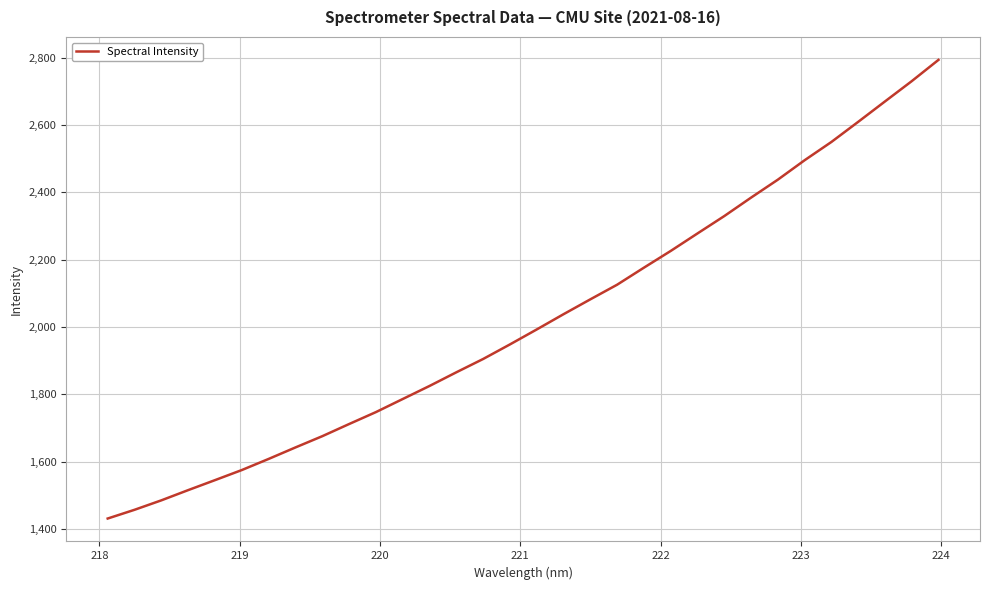

True or false: there are more than 1 points higher than both neighbors.

False